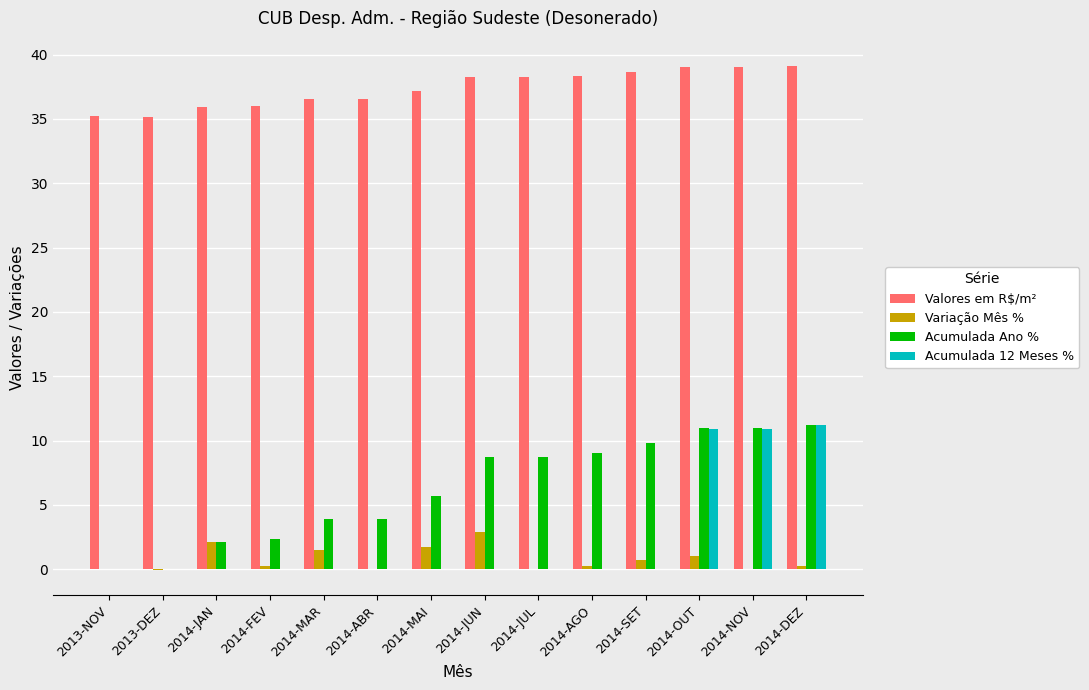

Which series changed the most between 2013-DEZ and 2014-JUL?

Acumulada Ano %